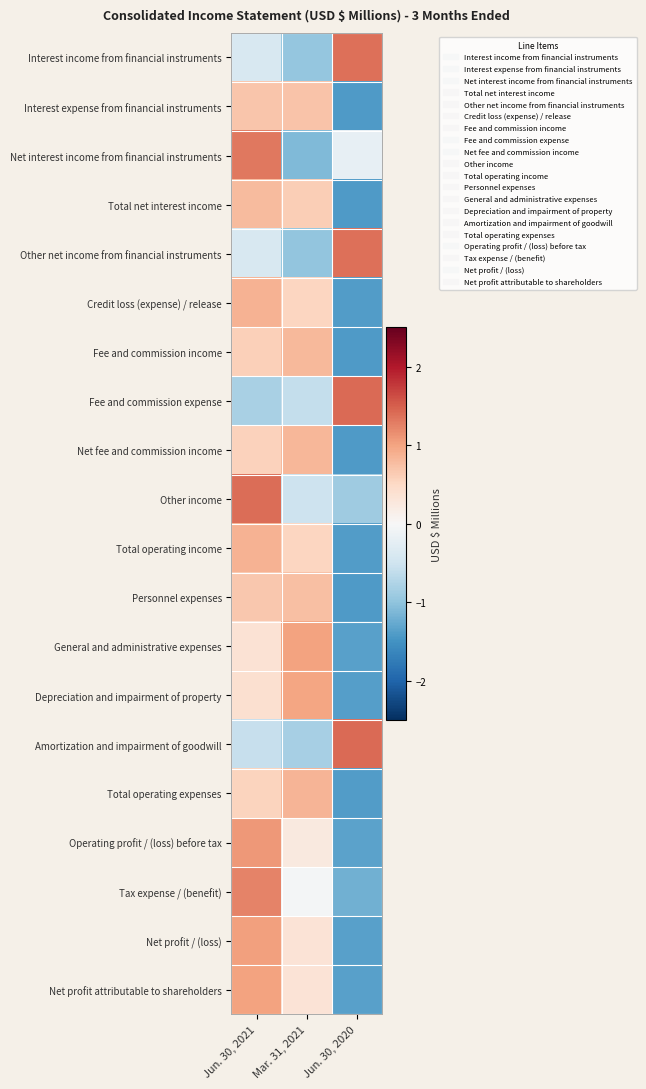

Reading left to right, transcribe all the data shown in this chart.

Interest income from financial instruments: Jun. 30, 2021=-0.4	Mar. 31, 2021=-1.0	Jun. 30, 2020=1.4
Interest expense from financial instruments: Jun. 30, 2021=0.7	Mar. 31, 2021=0.7	Jun. 30, 2020=-1.4
Net interest income from financial instruments: Jun. 30, 2021=1.3	Mar. 31, 2021=-1.1	Jun. 30, 2020=-0.2
Total net interest income: Jun. 30, 2021=0.8	Mar. 31, 2021=0.6	Jun. 30, 2020=-1.4
Other net income from financial instruments: Jun. 30, 2021=-0.4	Mar. 31, 2021=-1.0	Jun. 30, 2020=1.4
Credit loss (expense) / release: Jun. 30, 2021=0.9	Mar. 31, 2021=0.5	Jun. 30, 2020=-1.4
Fee and commission income: Jun. 30, 2021=0.6	Mar. 31, 2021=0.8	Jun. 30, 2020=-1.4
Fee and commission expense: Jun. 30, 2021=-0.8	Mar. 31, 2021=-0.6	Jun. 30, 2020=1.4
Net fee and commission income: Jun. 30, 2021=0.6	Mar. 31, 2021=0.8	Jun. 30, 2020=-1.4
Other income: Jun. 30, 2021=1.4	Mar. 31, 2021=-0.5	Jun. 30, 2020=-0.9
Total operating income: Jun. 30, 2021=0.9	Mar. 31, 2021=0.5	Jun. 30, 2020=-1.4
Personnel expenses: Jun. 30, 2021=0.7	Mar. 31, 2021=0.7	Jun. 30, 2020=-1.4
General and administrative expenses: Jun. 30, 2021=0.4	Mar. 31, 2021=1.0	Jun. 30, 2020=-1.4
Depreciation and impairment of property: Jun. 30, 2021=0.4	Mar. 31, 2021=1.0	Jun. 30, 2020=-1.4
Amortization and impairment of goodwill: Jun. 30, 2021=-0.6	Mar. 31, 2021=-0.8	Jun. 30, 2020=1.4
Total operating expenses: Jun. 30, 2021=0.5	Mar. 31, 2021=0.9	Jun. 30, 2020=-1.4
Operating profit / (loss) before tax: Jun. 30, 2021=1.1	Mar. 31, 2021=0.2	Jun. 30, 2020=-1.3
Tax expense / (benefit): Jun. 30, 2021=1.2	Mar. 31, 2021=-0.0	Jun. 30, 2020=-1.2
Net profit / (loss): Jun. 30, 2021=1.0	Mar. 31, 2021=0.3	Jun. 30, 2020=-1.4
Net profit attributable to shareholders: Jun. 30, 2021=1.0	Mar. 31, 2021=0.3	Jun. 30, 2020=-1.4